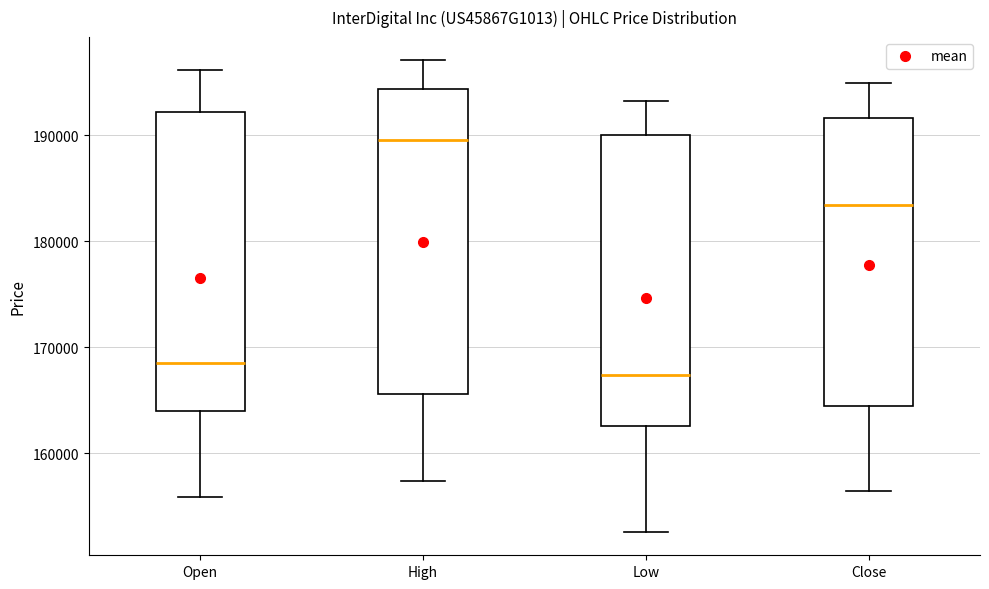

Reading left to right, read every box against the y-axis: the position of its median line, the range the box covers, and the ends of its whiskers. The values are not printed on the chart, so give them approximately, as read against the axis.

Open: median 168000, box 164000 to 192000, whiskers 156000 to 196000
High: median 190000, box 166000 to 194000, whiskers 157000 to 197000
Low: median 167000, box 163000 to 190000, whiskers 153000 to 193000
Close: median 183000, box 164000 to 192000, whiskers 156000 to 195000